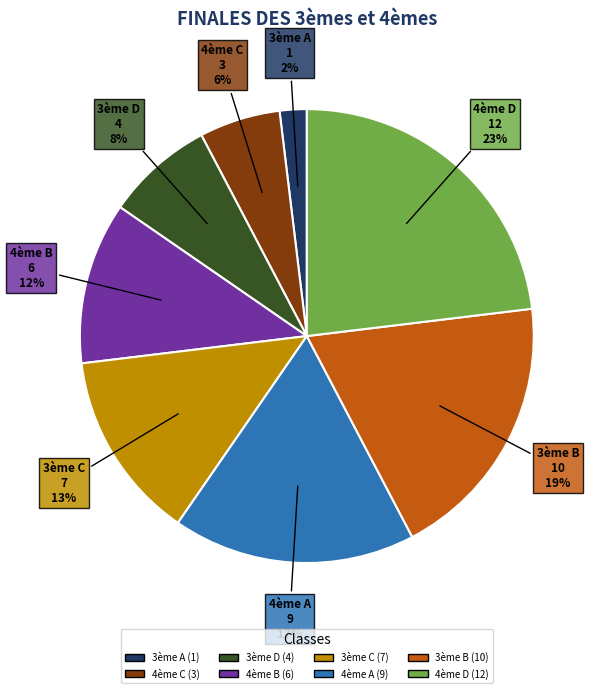

To the nearest percent, what portion does 4ème B represent?

12%